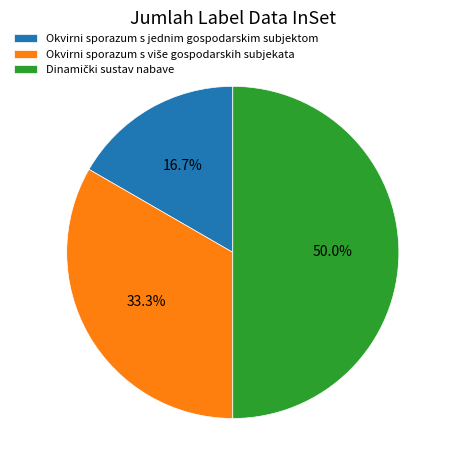

What is the smallest slice in the pie chart?

Okvirni sporazum s jednim gospodarskim subjektom